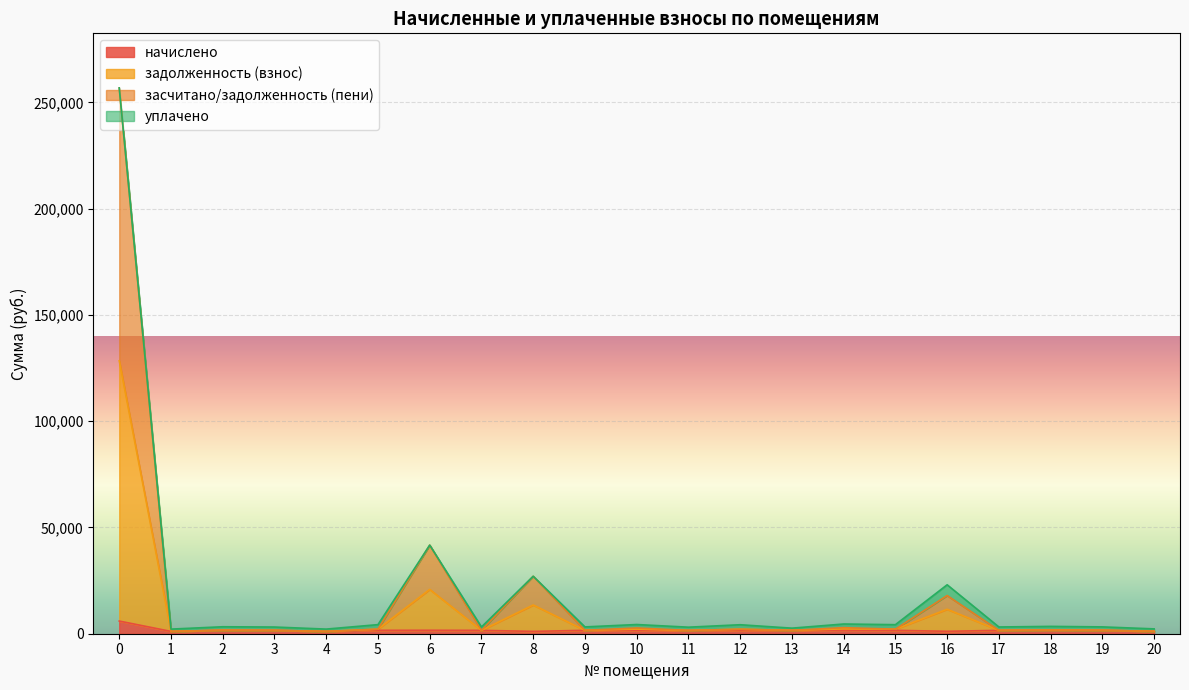

How many lines are shown in the chart?

4